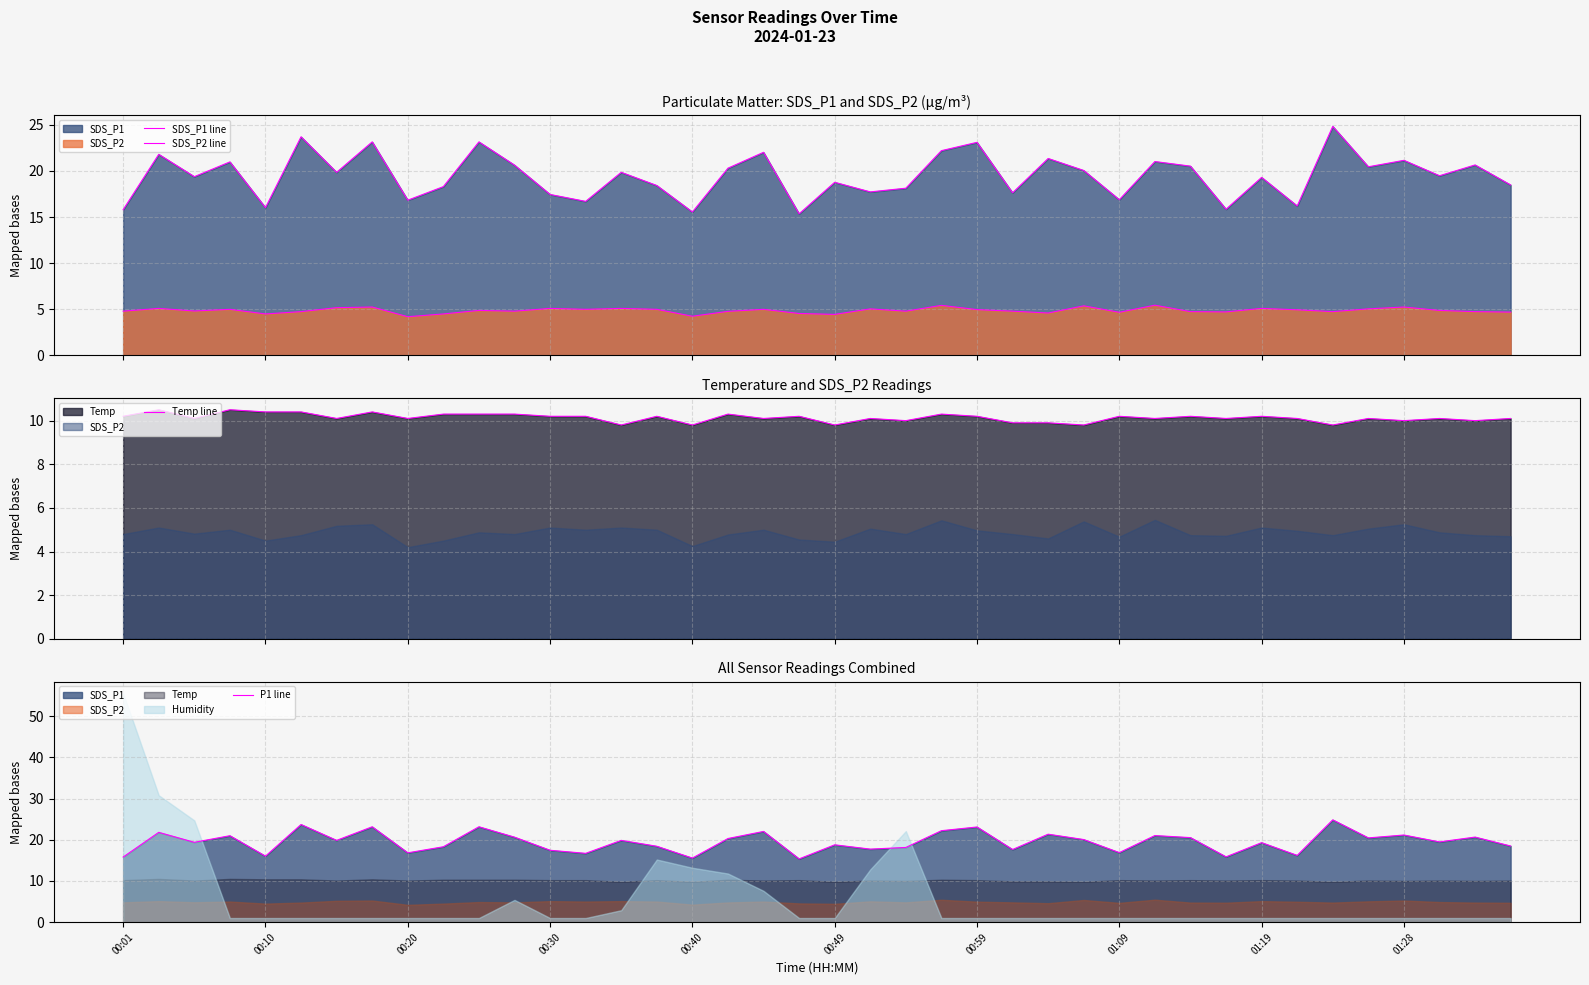

What is the approximate value of Temp line at 19?

10.2